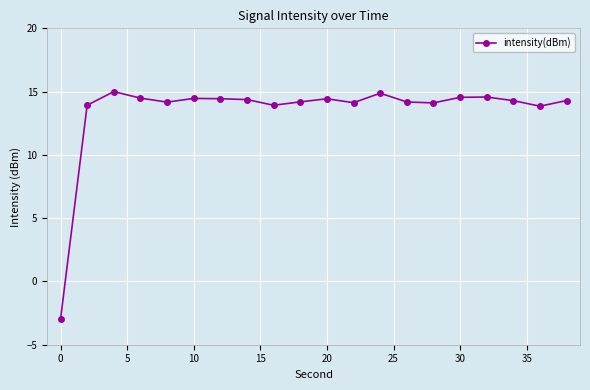

What is the value of the 3rd point from the left?

15.0